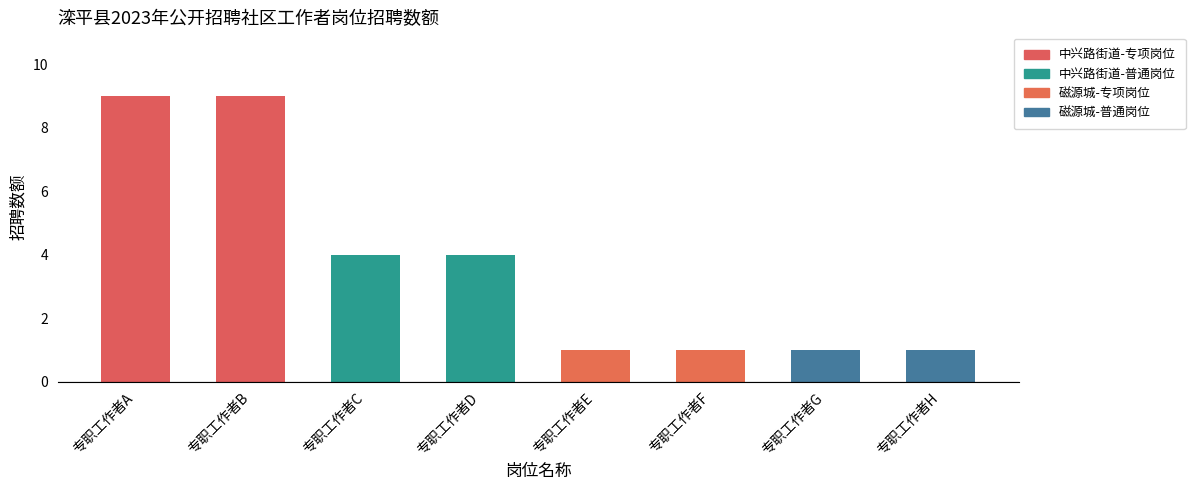

How many values are below 4?

4